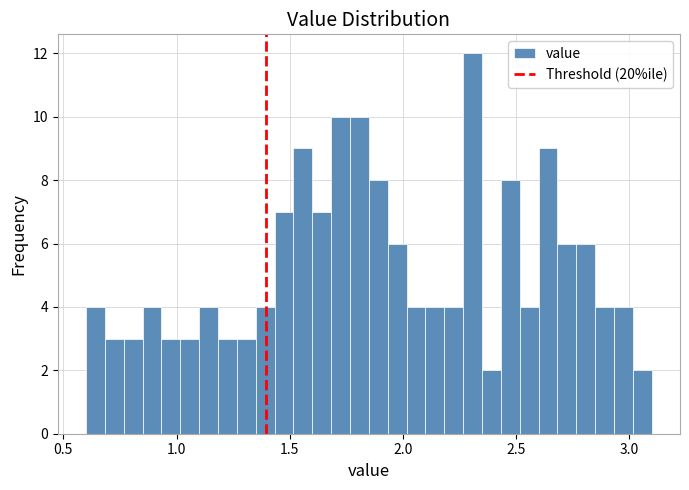

Read against the x-axis, roughly where is the centre of the tallest bar?

2.30